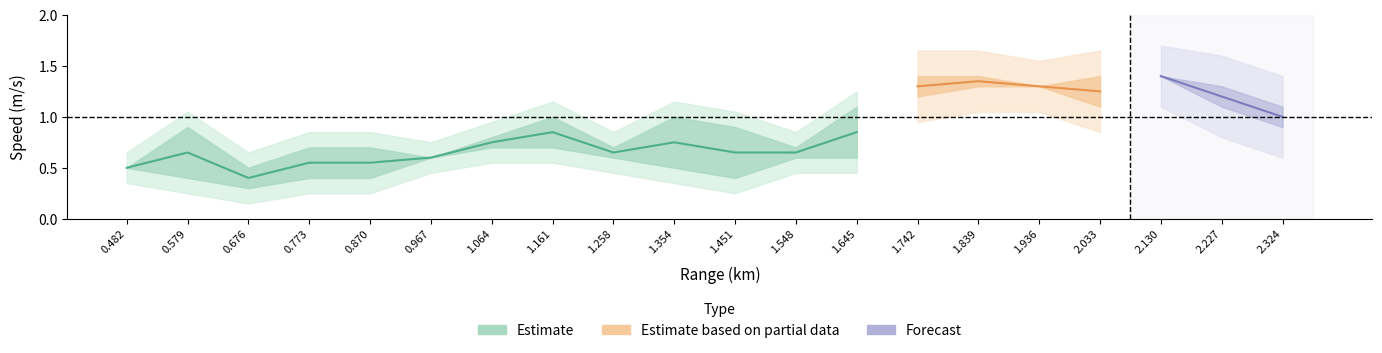

How many categories are shown in the chart?

20